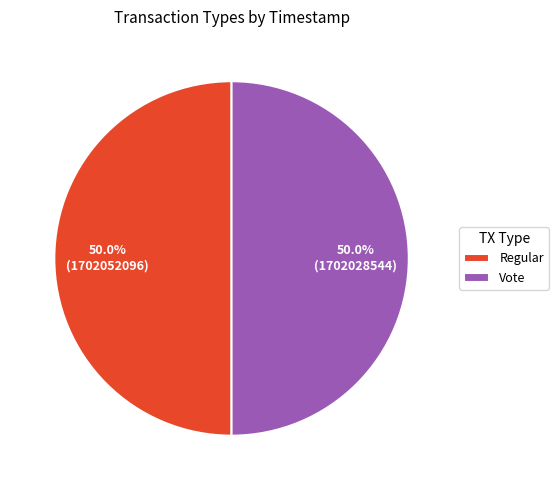

The Vote slice represents 63% of the pie. True or false?

False